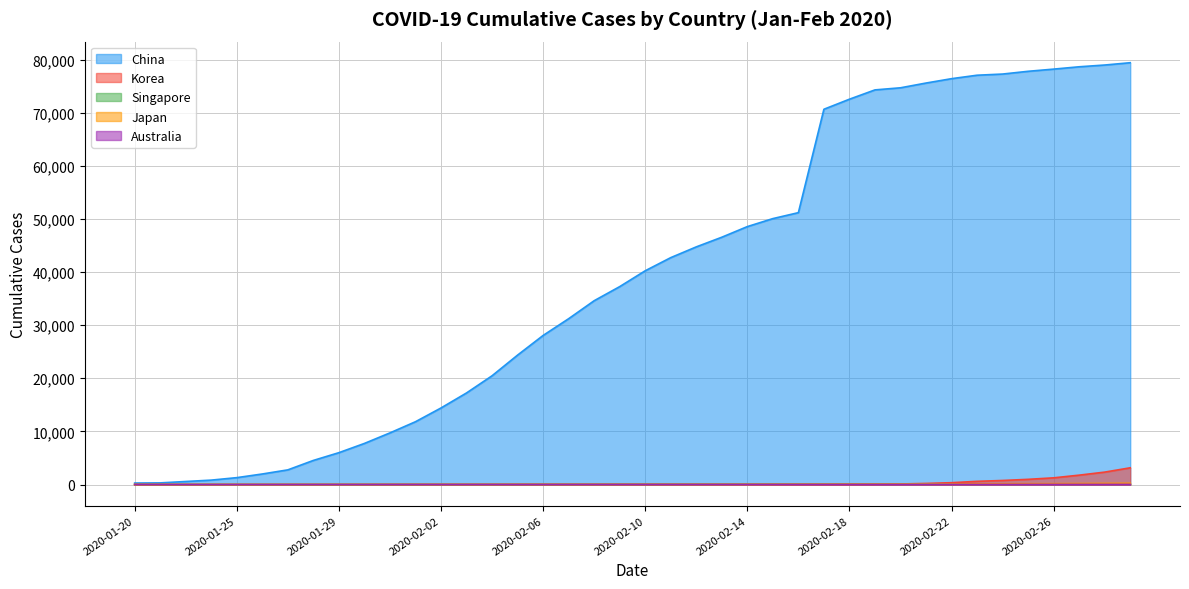

What is the value of the Japan point at the 28th from the left?

59